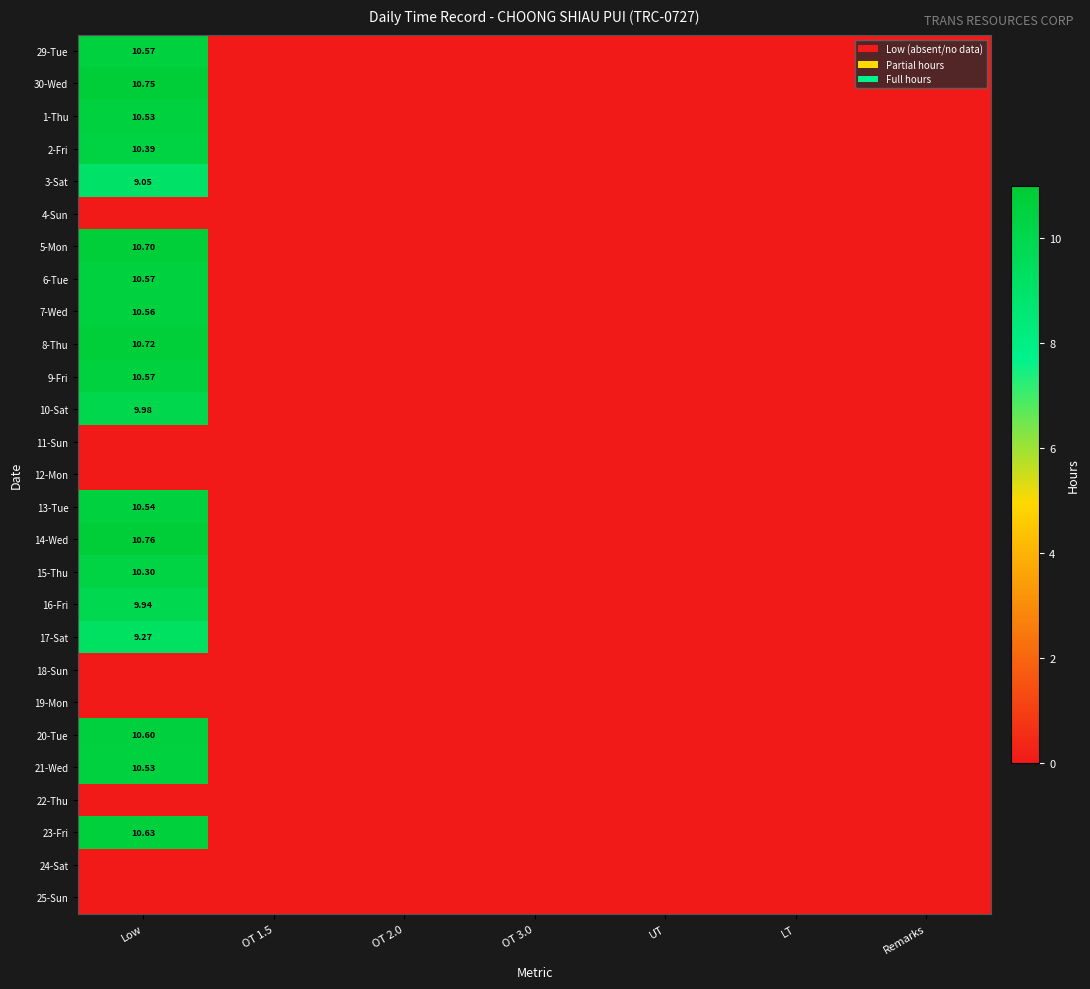

Which has a higher value, OT 1.5 or OT 3.0?

OT 1.5